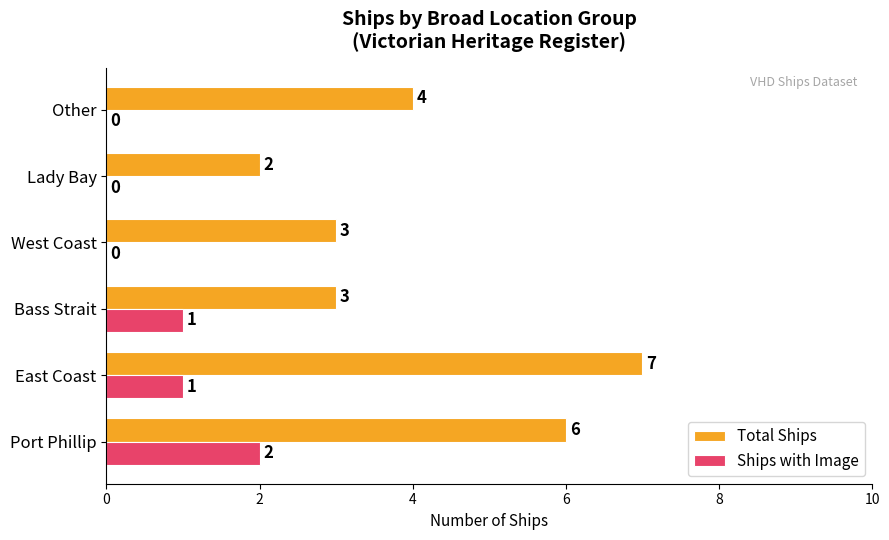

Is it true that Ships with Image equals 3 at Port Phillip?

False